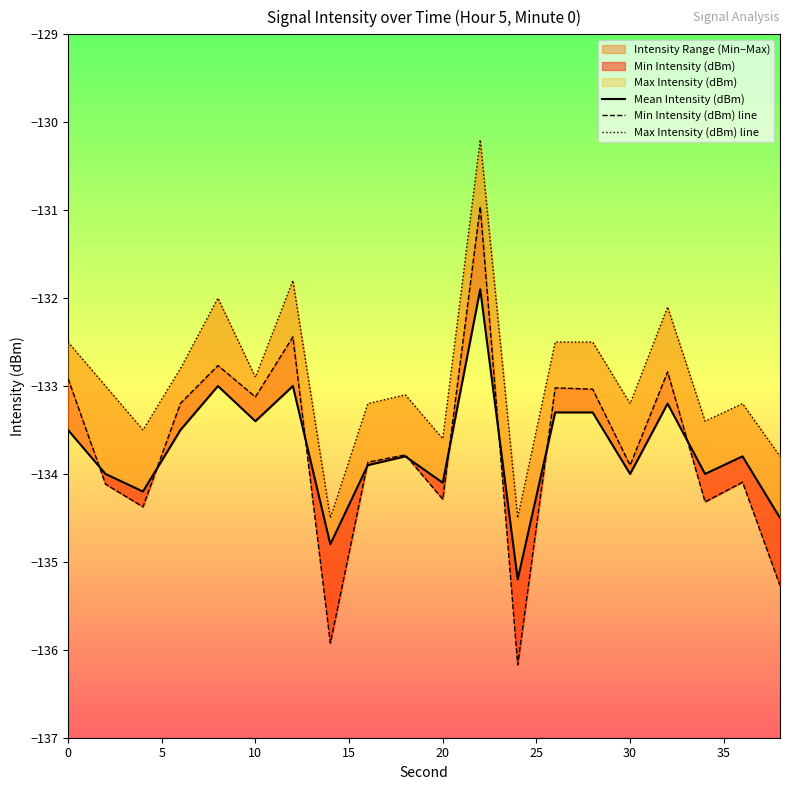

Is it true that Mean Intensity (dBm) equals -41.8 at 12?

False